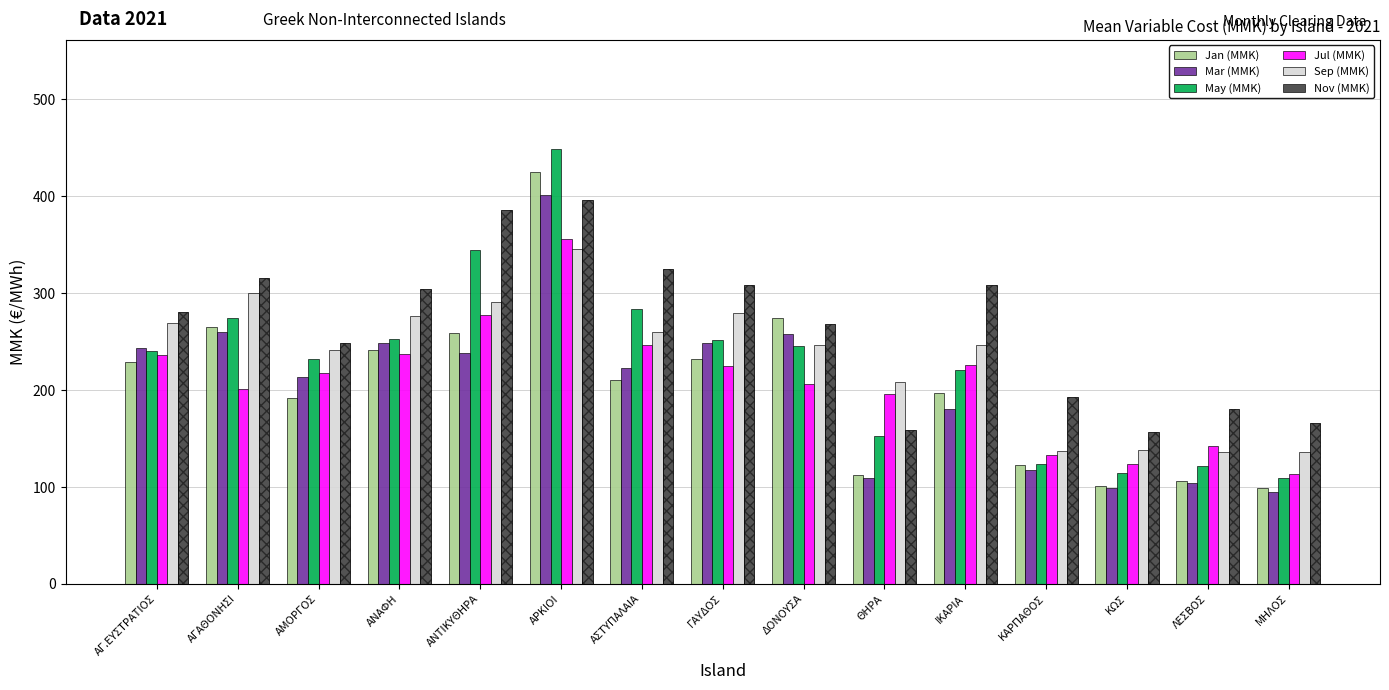

Which has a higher value, ΚΑΡΠΑΘΟΣ or ΑΜΟΡΓΟΣ?

ΑΜΟΡΓΟΣ